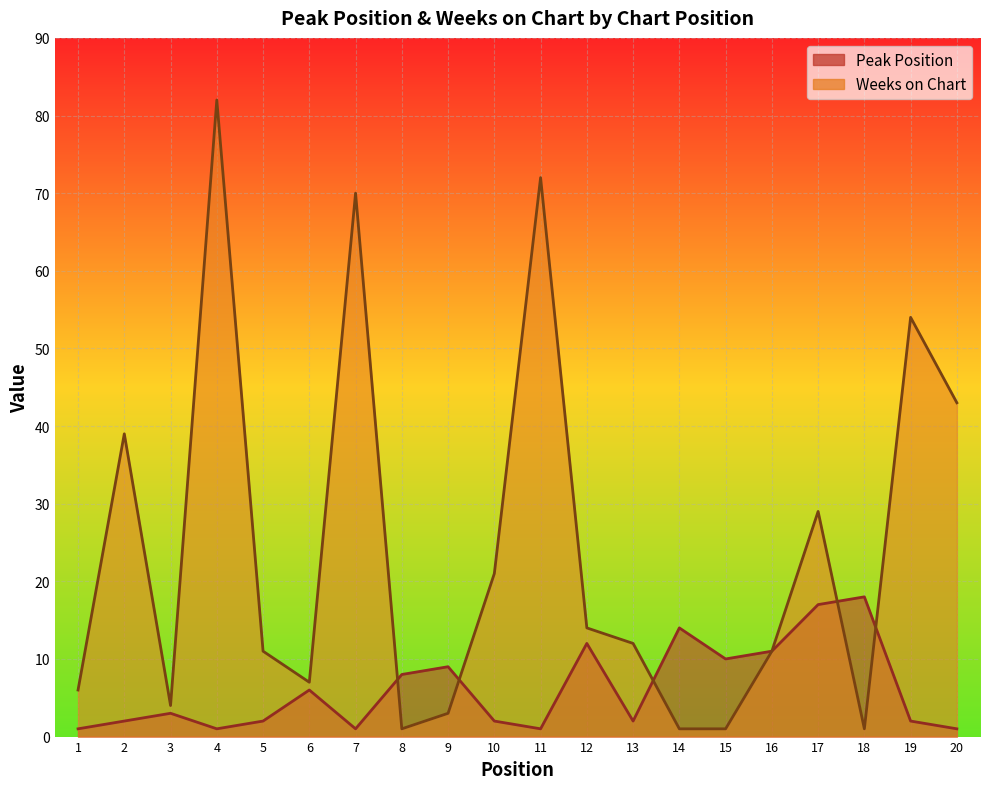

True or false: Weeks on Chart and Peak Position cross at least once.

True